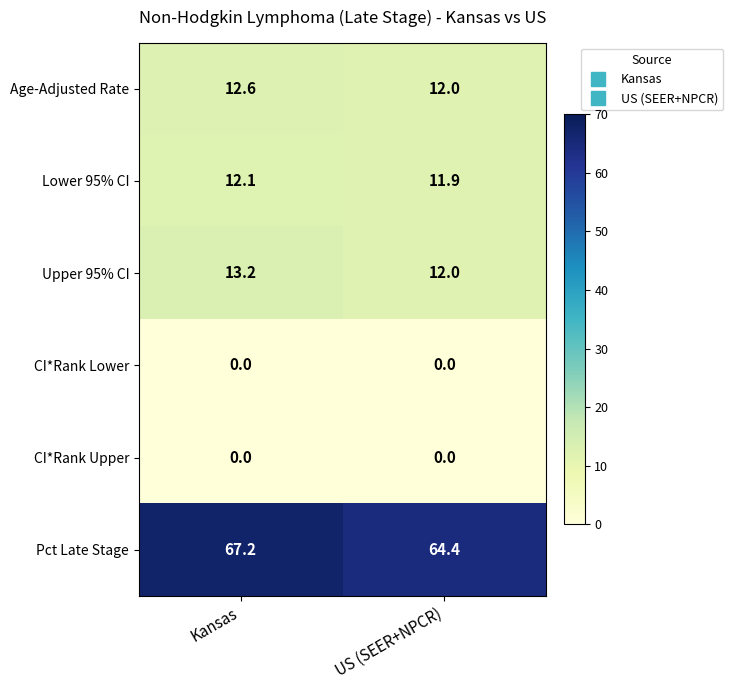

Which series changed the most between Kansas and US (SEER+NPCR)?

Pct Late Stage